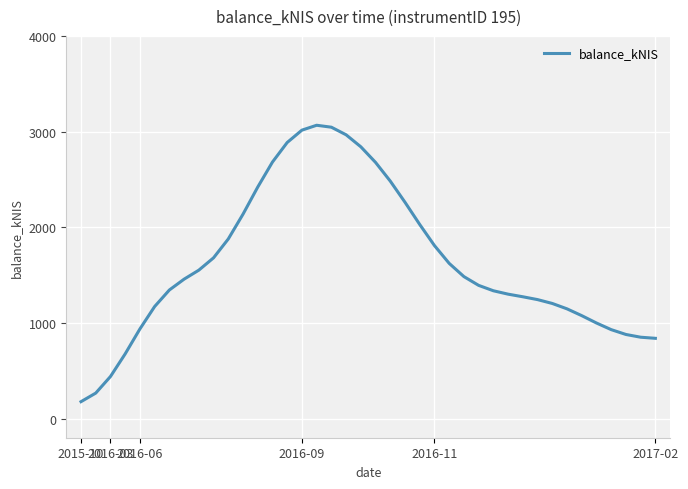

What is the smallest value displayed?

176.8